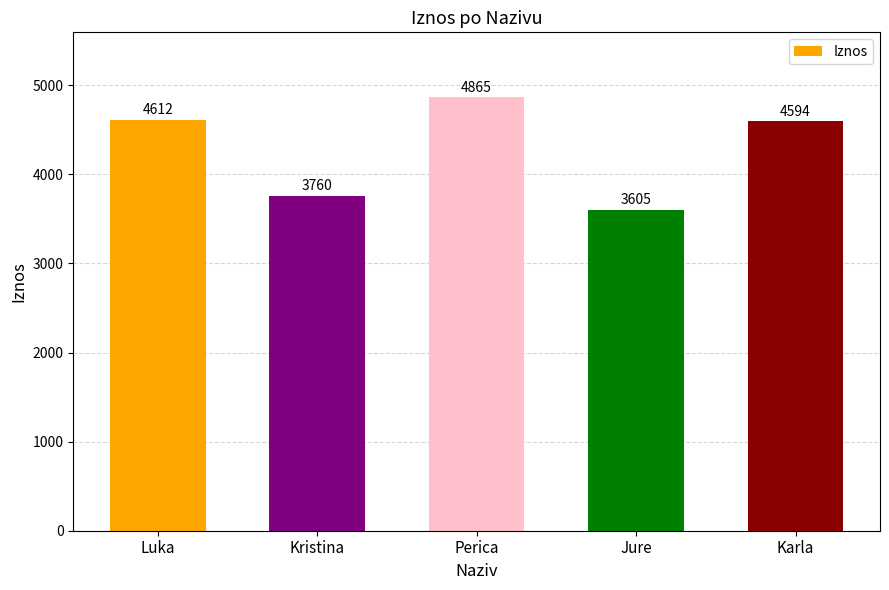

Does the chart contain any negative values?

No